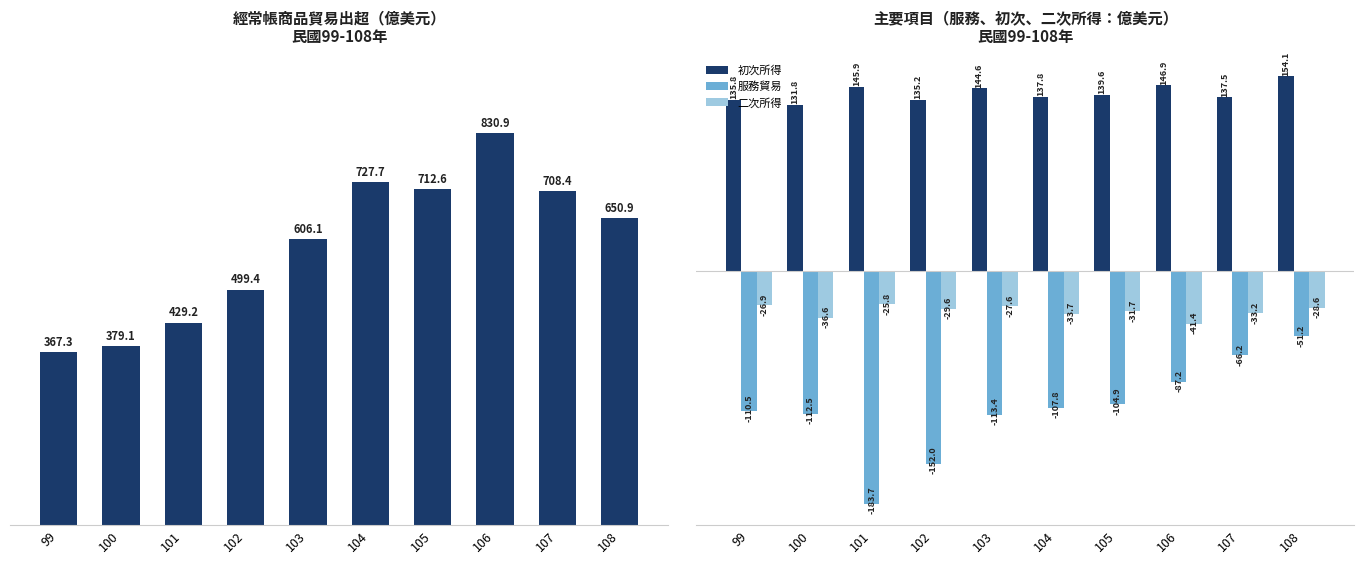

What is the difference between the 服務貿易 values at 100 and 99?

2.0